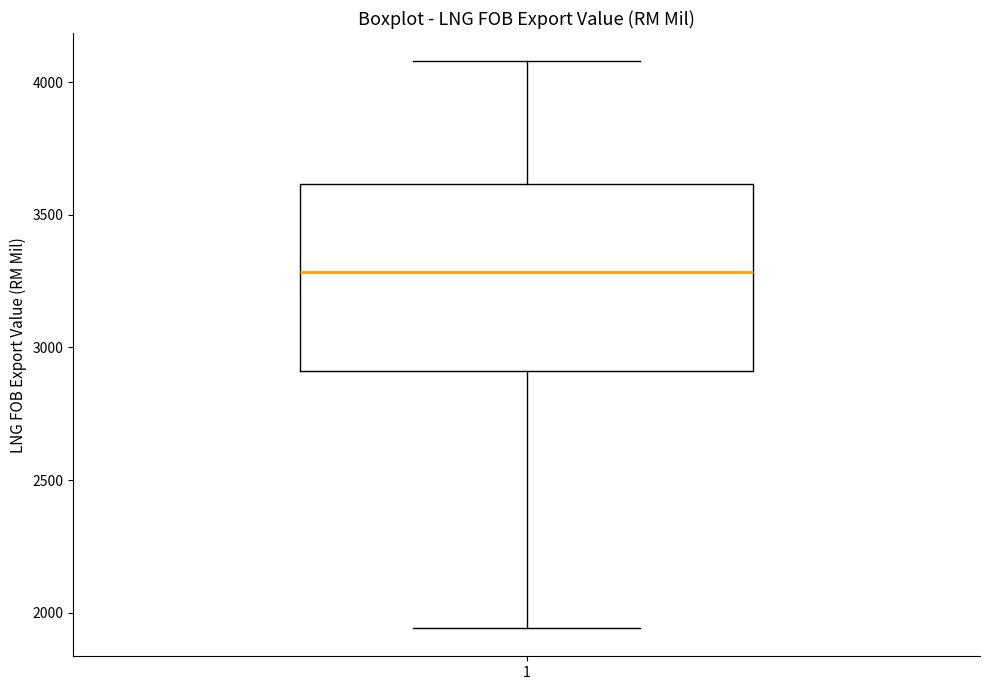

Read this box plot against the y-axis: the position of the median line, the range covered by the box, and the ends of both whiskers. The values are not printed on the chart, so give them approximately, as read against the axis.

median 3300, box 2900 to 3600, whiskers 1950 to 4100